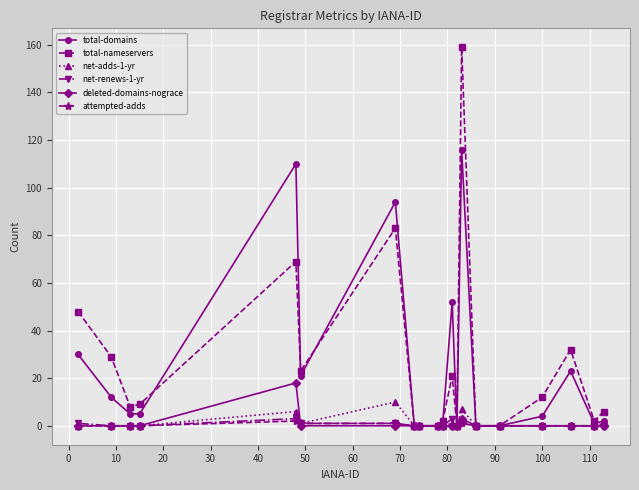

Which series has the largest range (max minus min)?

total-nameservers